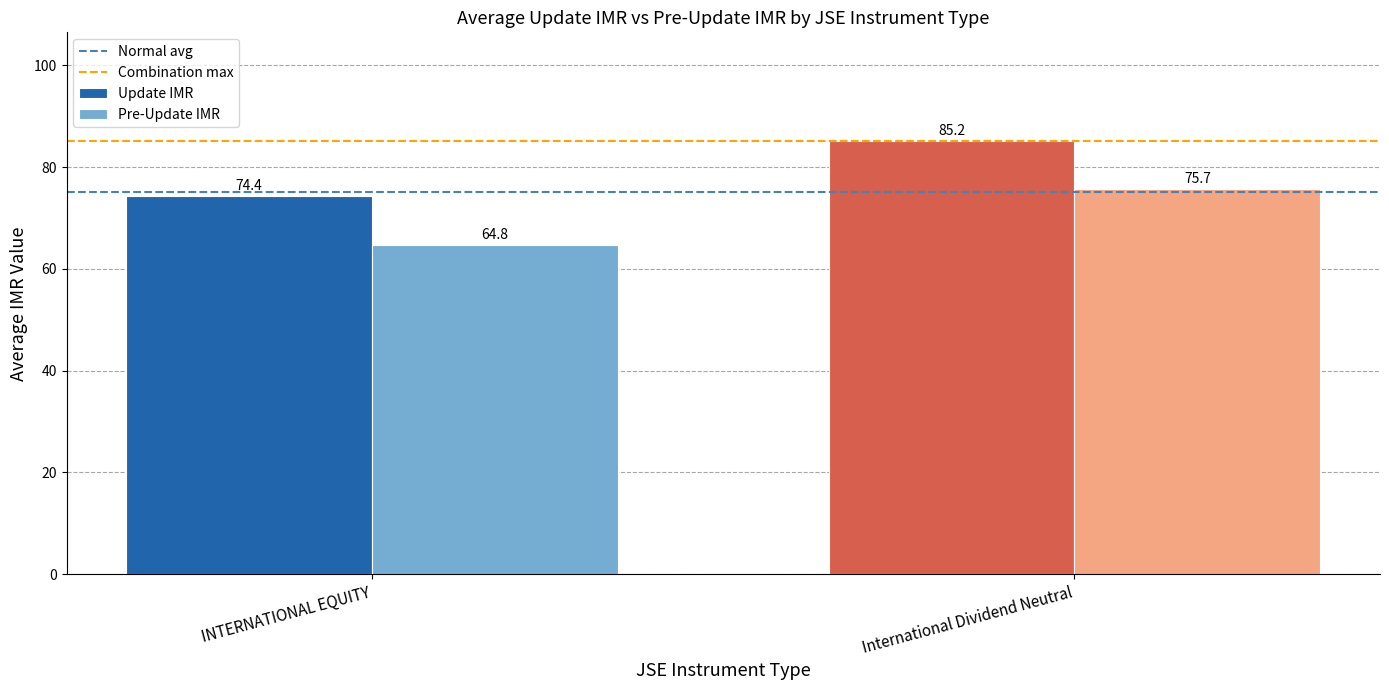

List the series in order of their peak value, highest first.

Update IMR, Pre-Update IMR